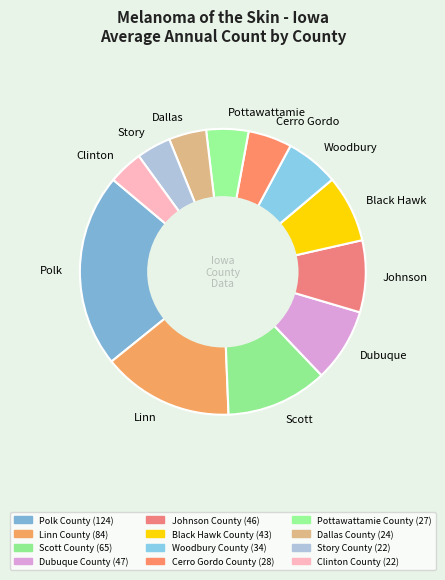

True or false: Cerro Gordo accounts for 5% of the total.

True